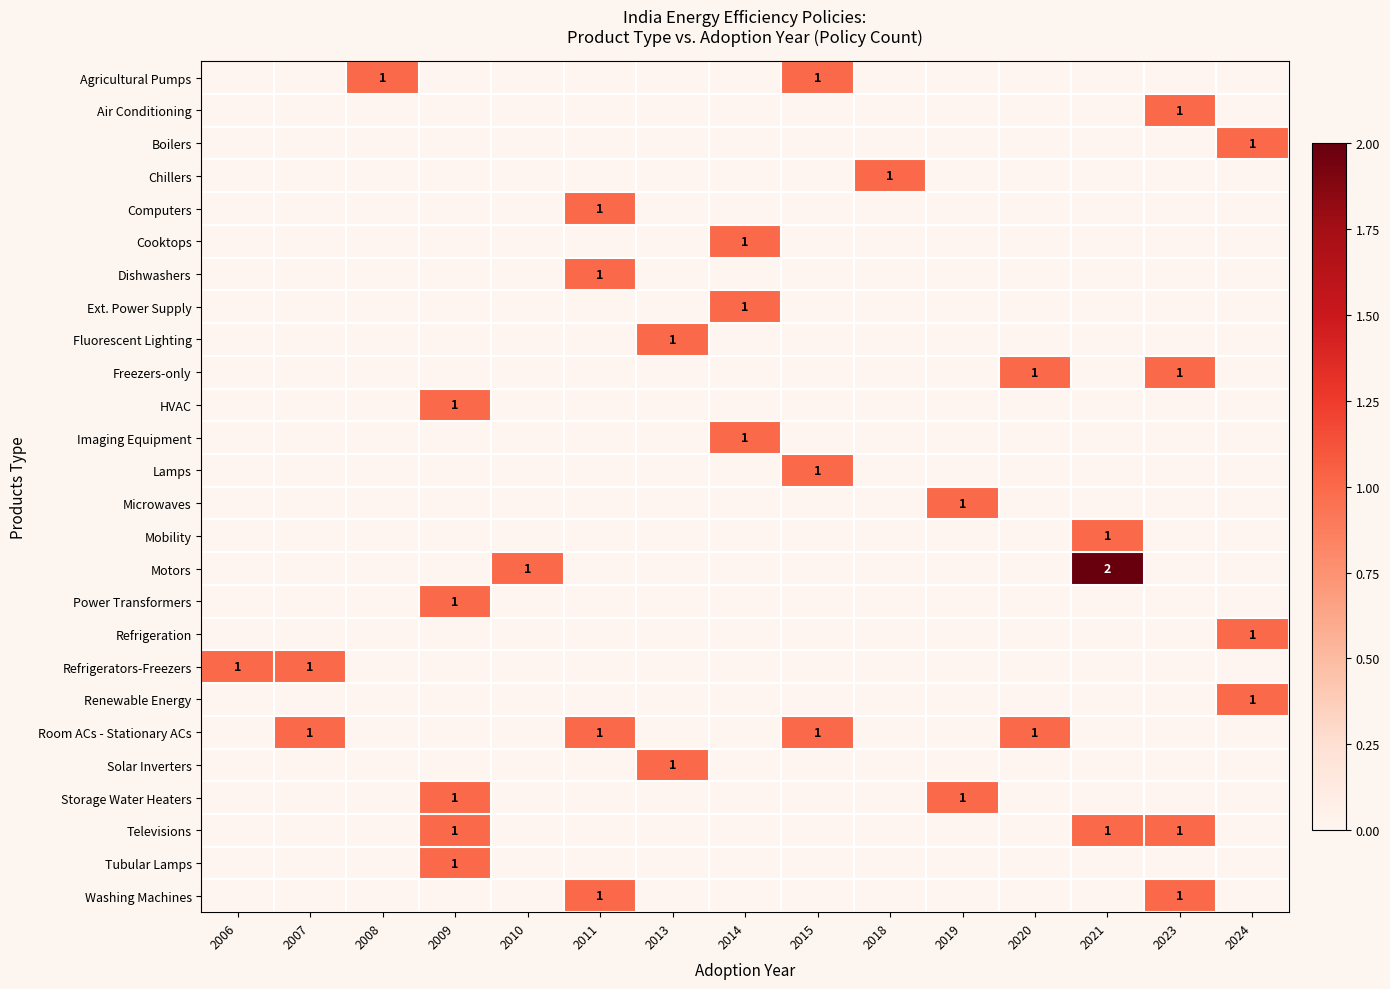

At how many categories does at least one series exceed 1?

1